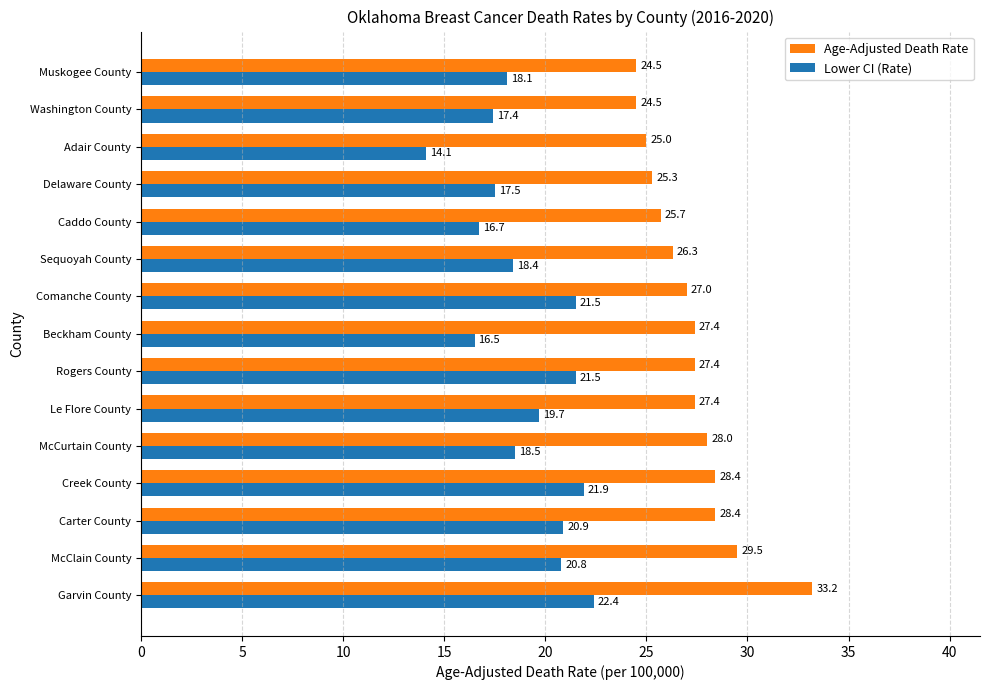

What is the difference between the maximum and minimum values in the Age-Adjusted Death Rate series?

8.7